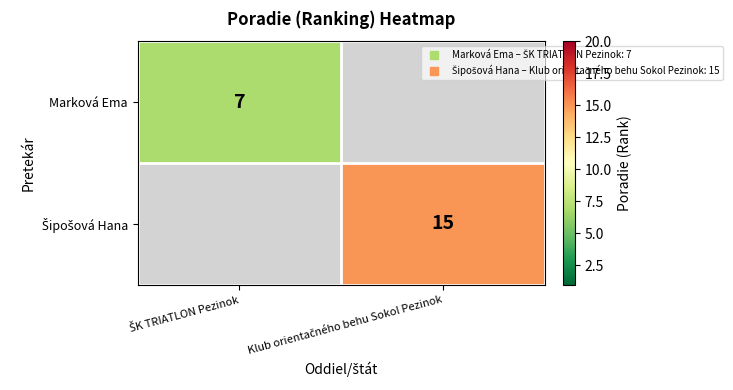

Count the number of data series in this chart.

2